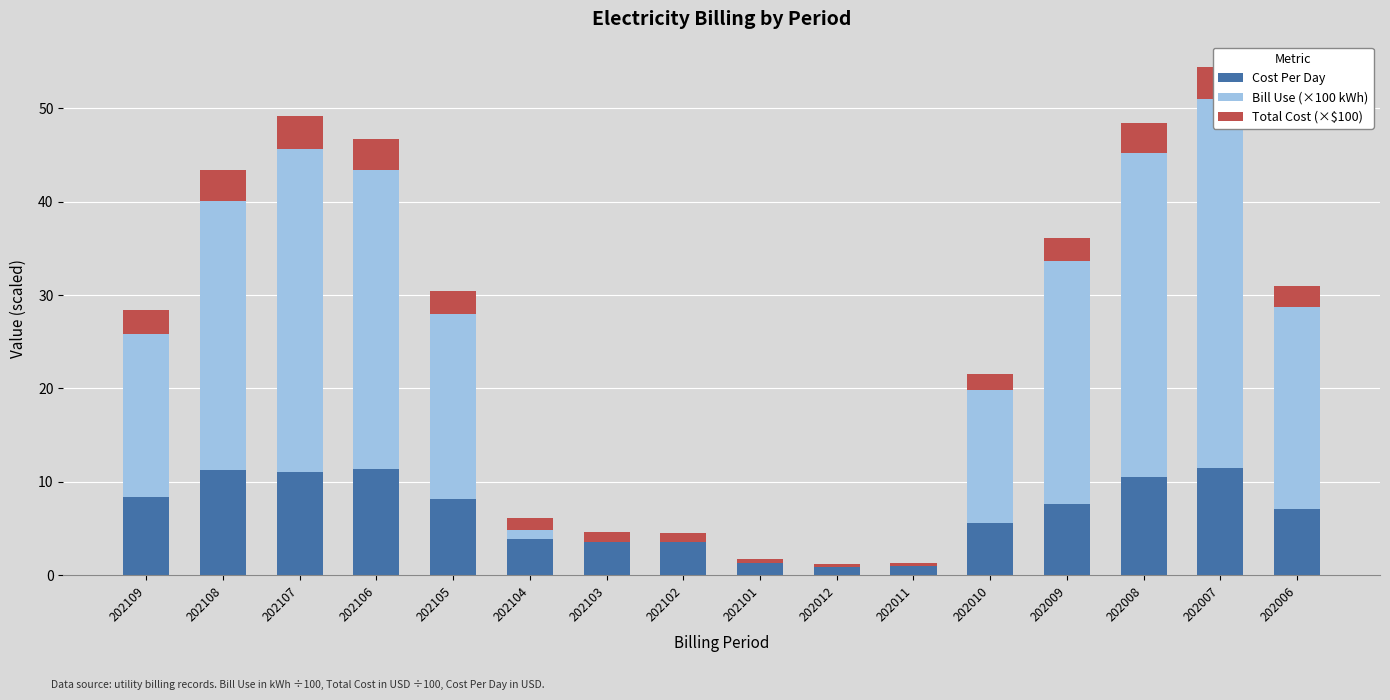

Is it true that Bill Use (×100 kWh) equals 0.0 at 202101?

True